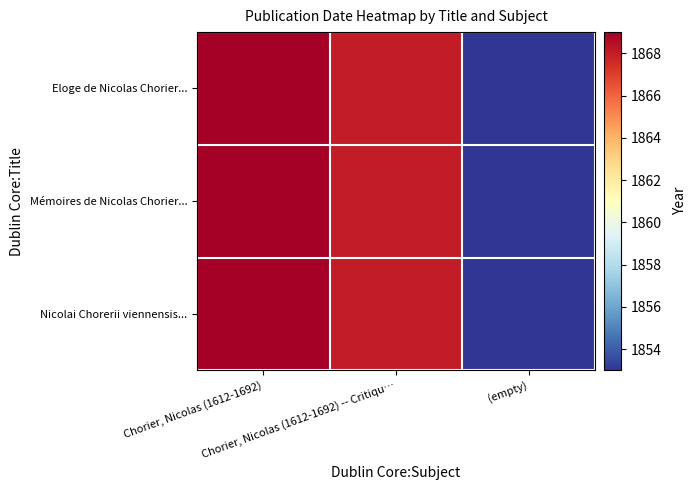

Rank the series at (empty) from highest to lowest value.

Eloge de Nicolas Chorier..., Mémoires de Nicolas Chorier..., Nicolai Chorerii viennensis...